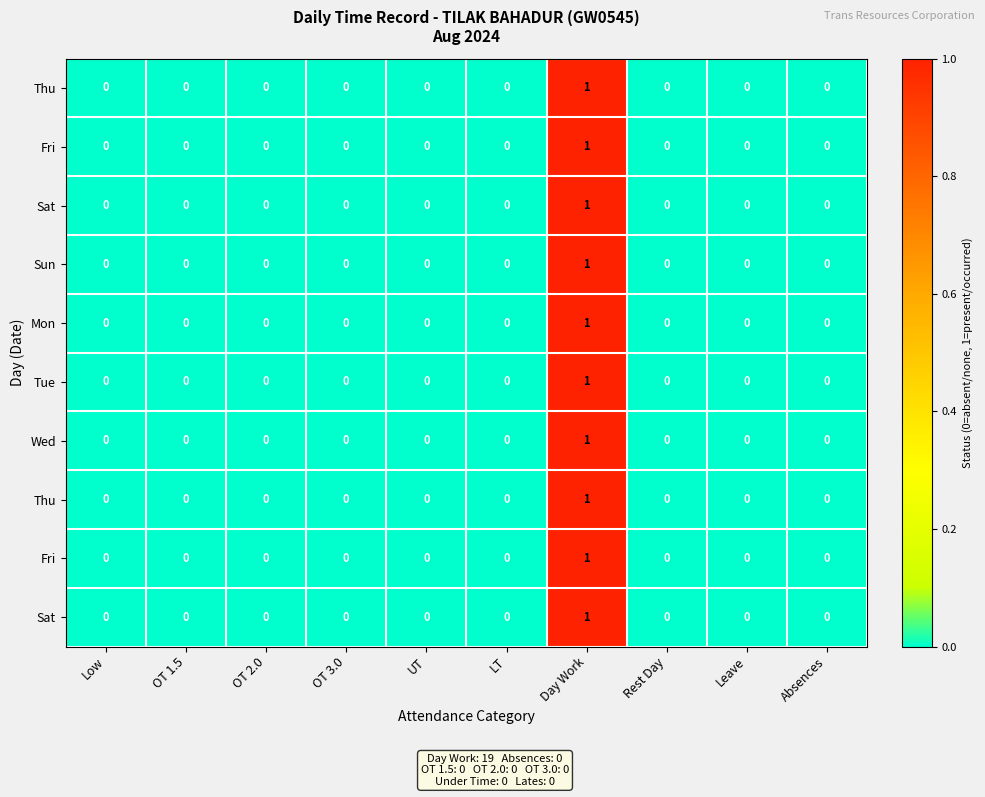

Which label corresponds to the smallest value in the chart?

Low